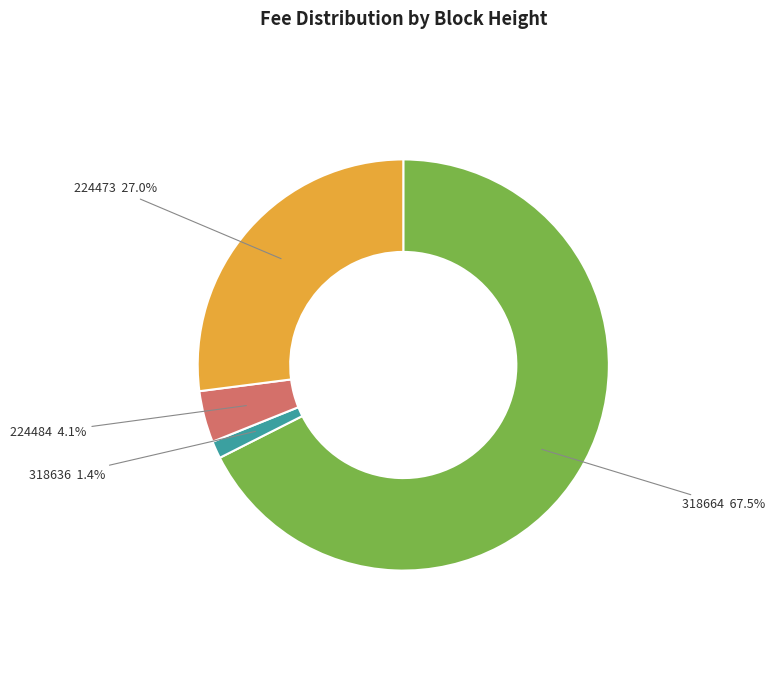

Does any single category account for the majority?

Yes